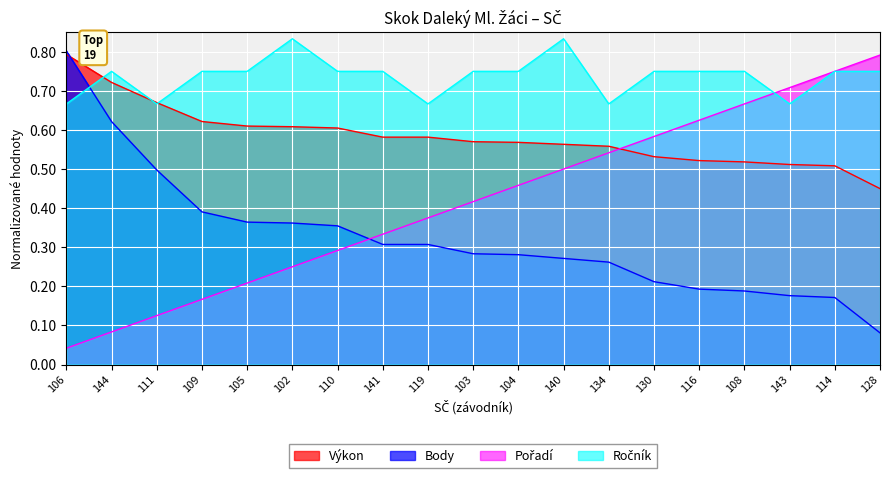

The value of Pořadí at 106 is 0.0. True or false?

False